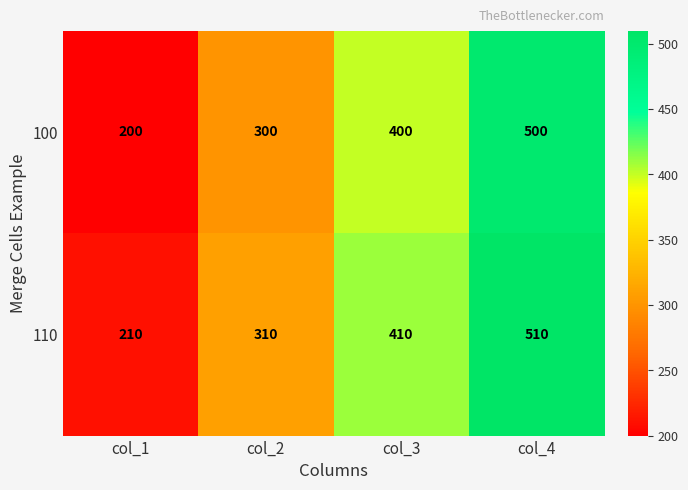

What is the difference between the highest and lowest values at col_1?

10